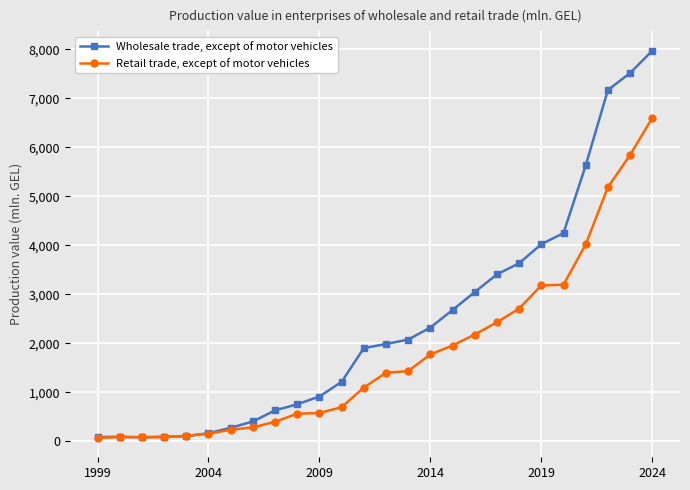

Which series has the largest range (max minus min)?

Wholesale trade, except of motor vehicles